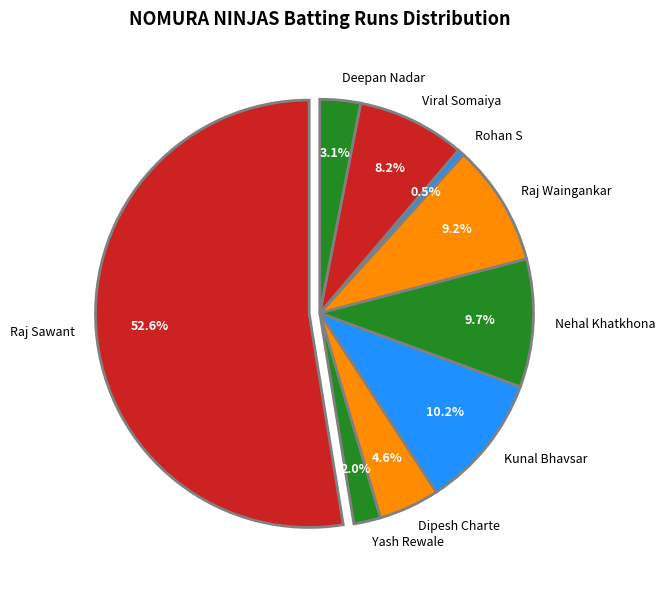

What is the largest slice in the pie chart?

Raj Sawant